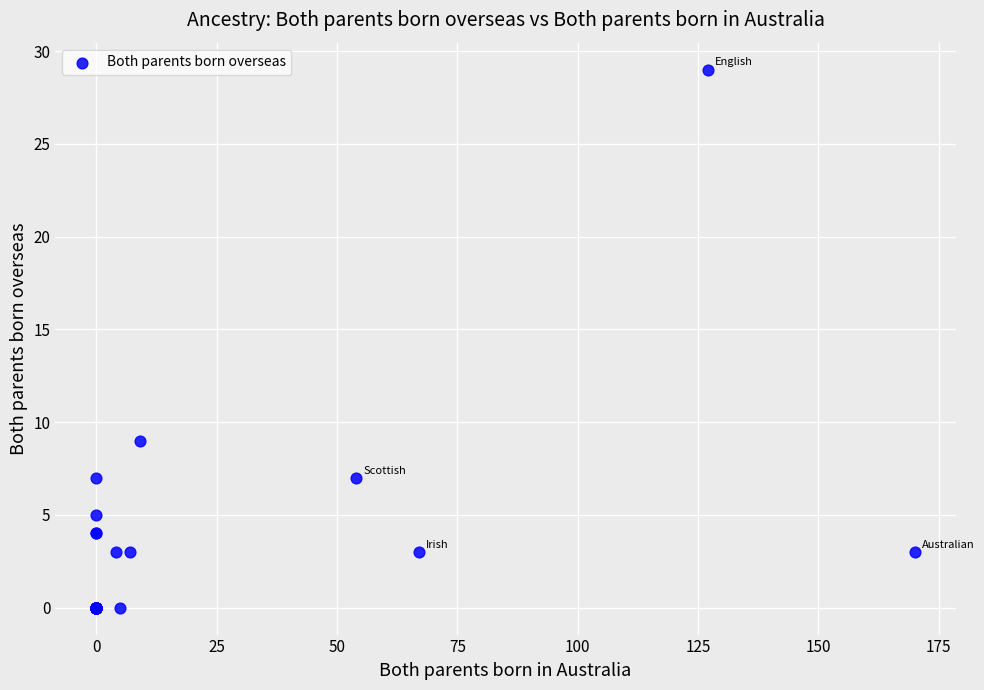

What Y value in the scatter plot is closest to 14?

9